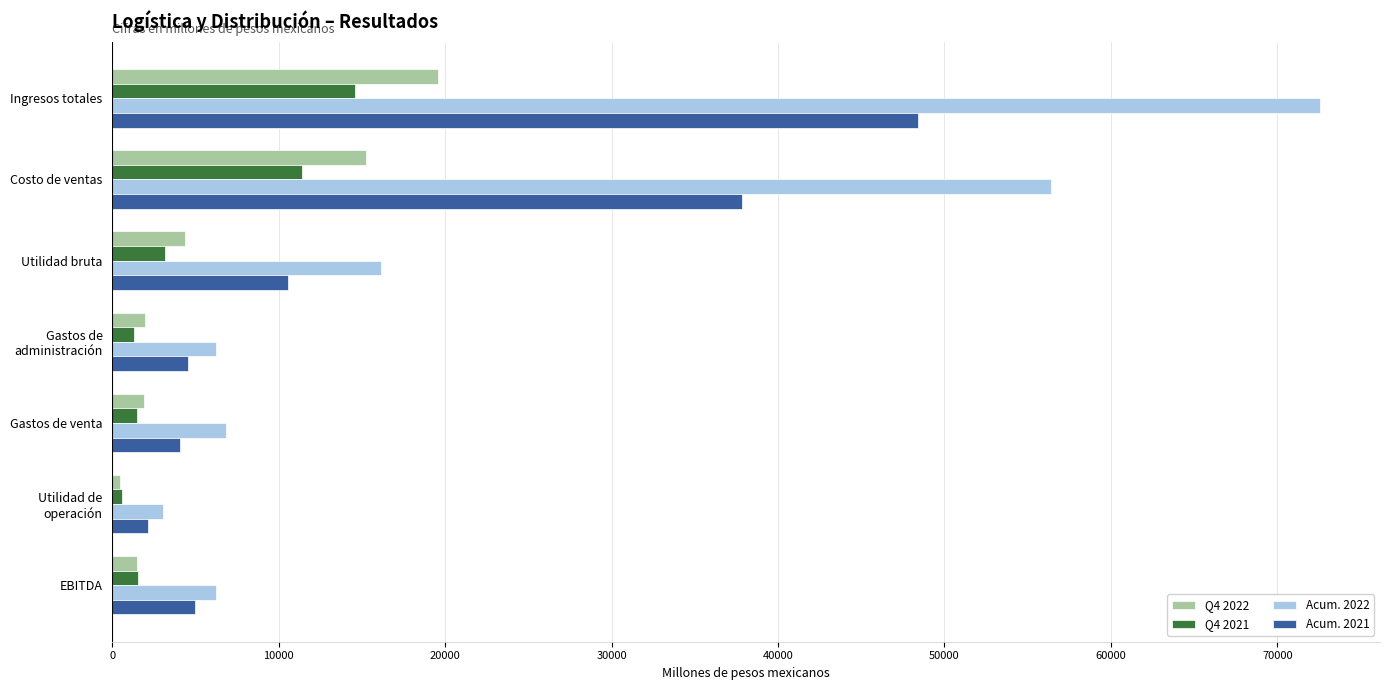

Which series has the largest range (max minus min)?

Acum. 2022